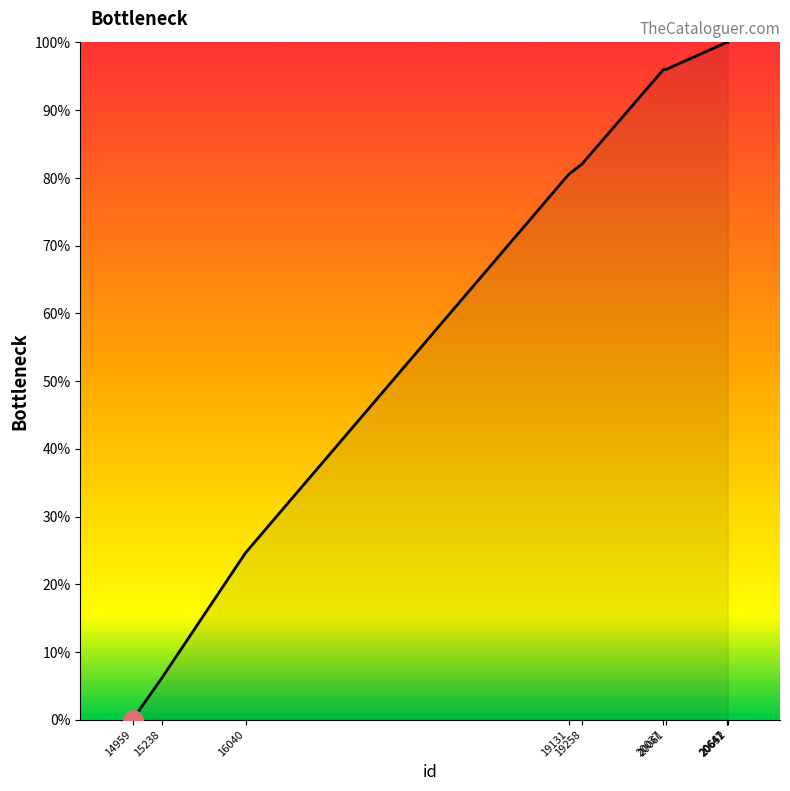

True or false: the data has more than 2 interior local peaks.

False